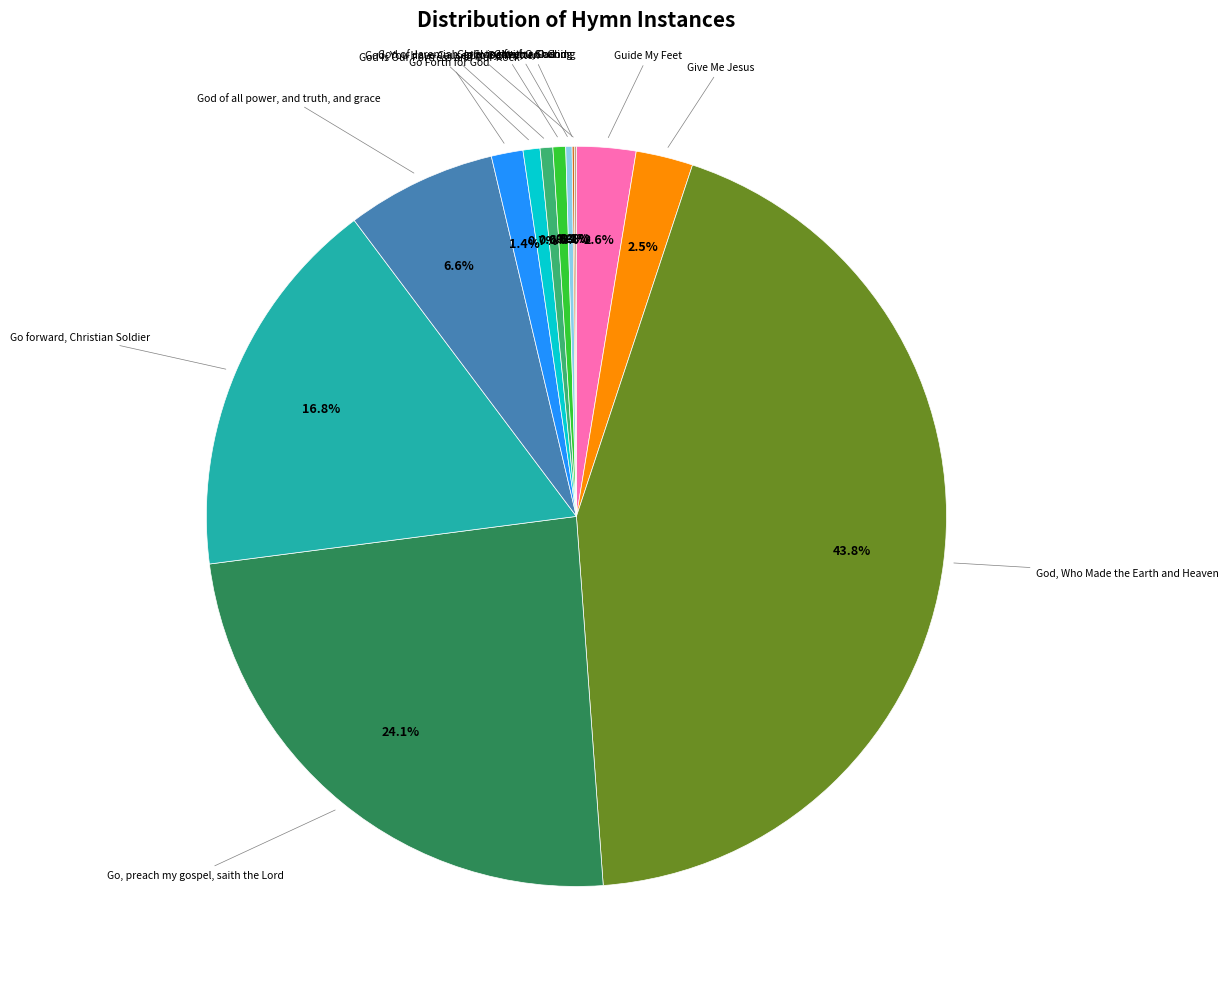

What percentage is the Go, preach my gospel, saith the Lord slice, to the nearest percent?

24%